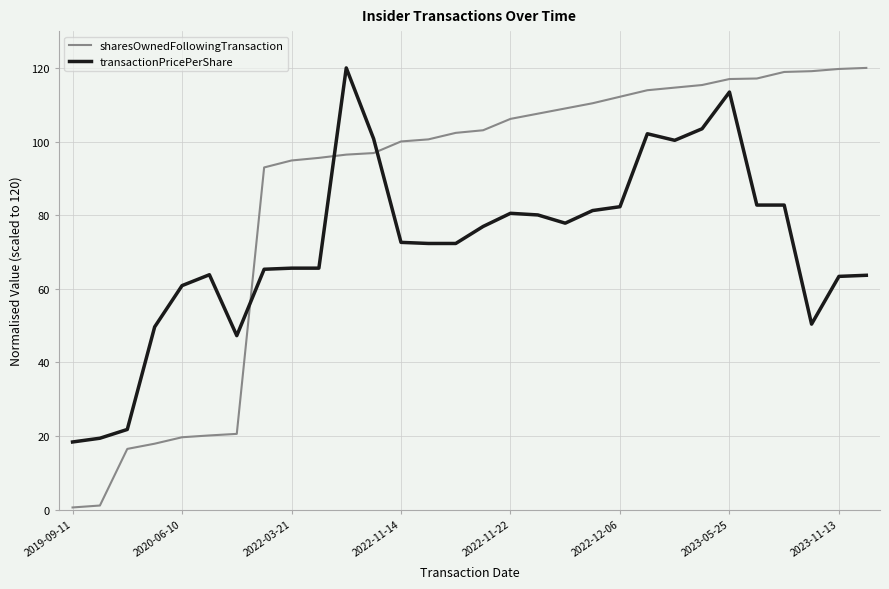

What is the maximum value shown in the chart?

120.0